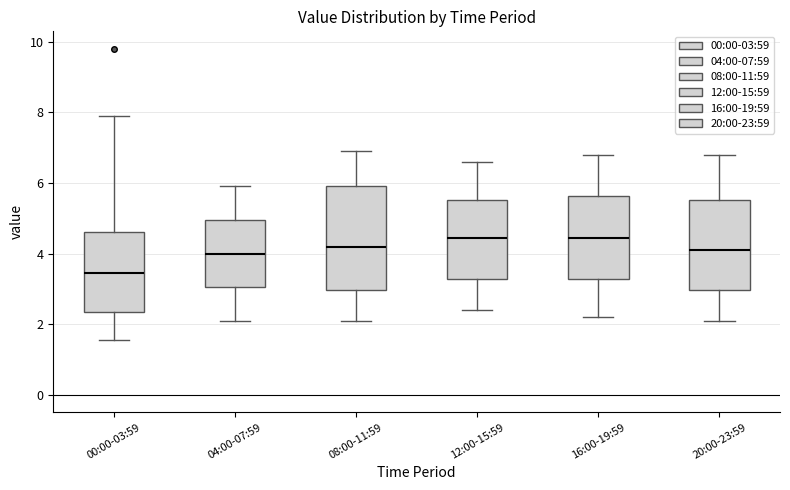

Which box has the lowest median line?

00:00-03:59